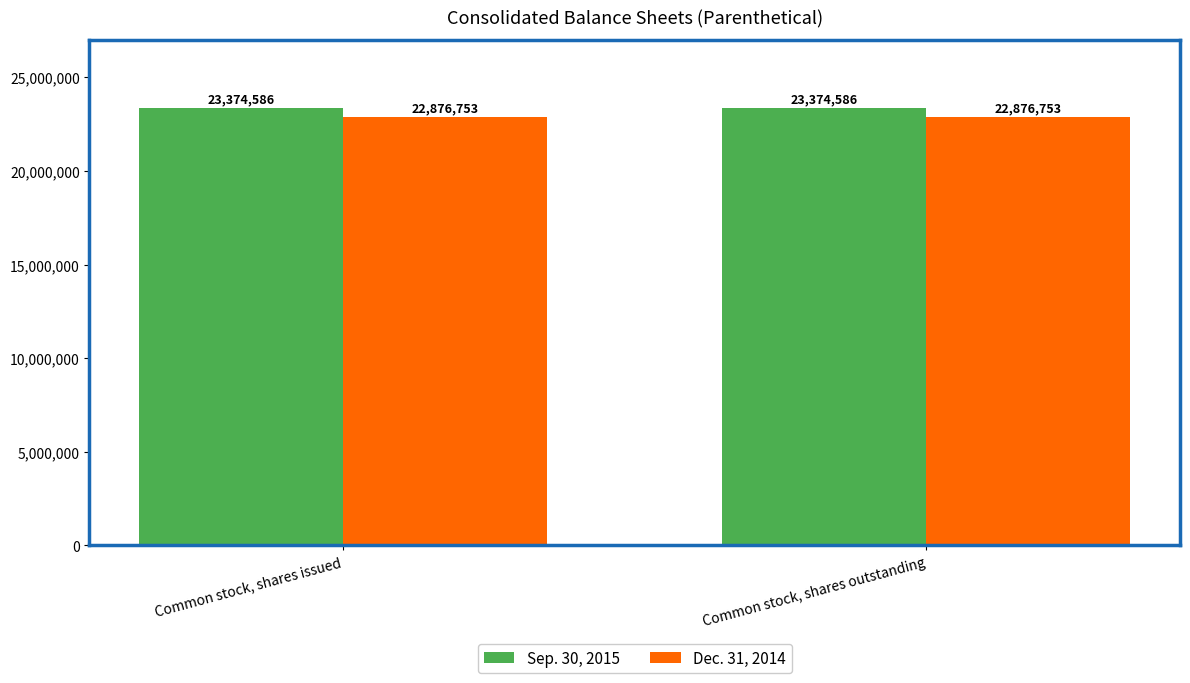

Is it true that Sep. 30, 2015 equals 23374586 at Common stock, shares issued?

True